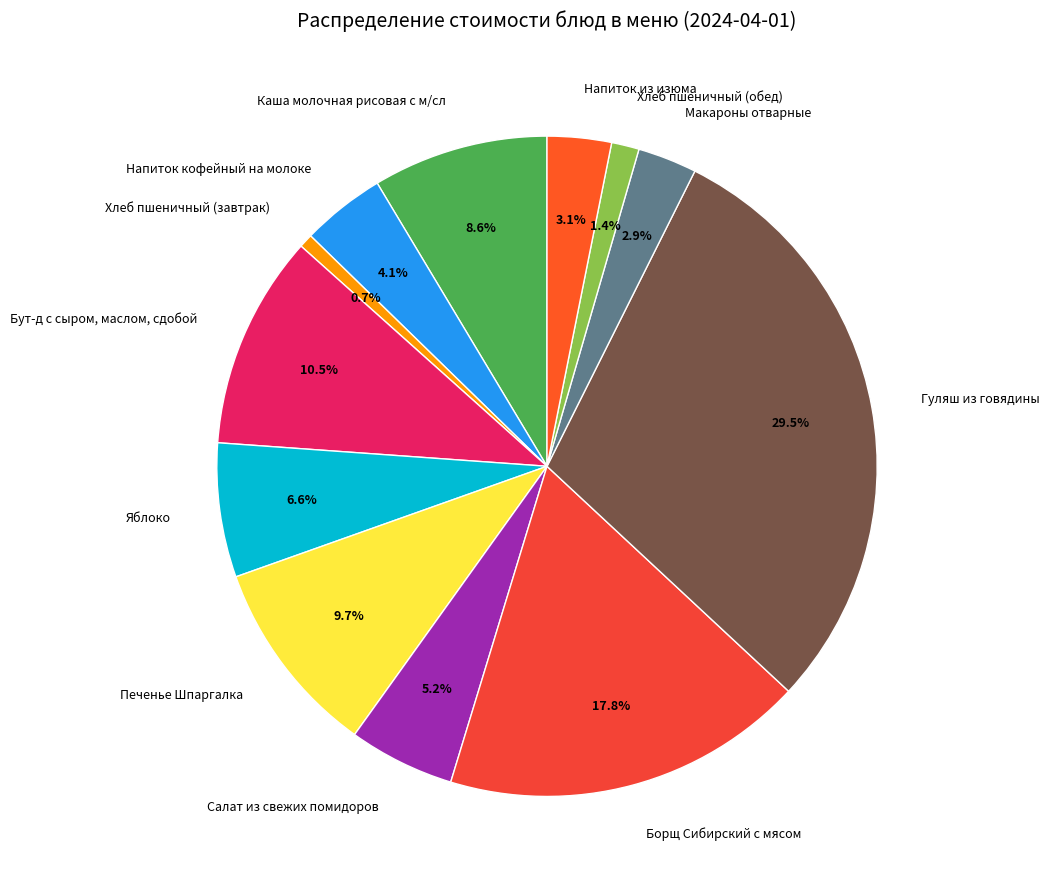

Is Яблоко the majority of the pie?

No